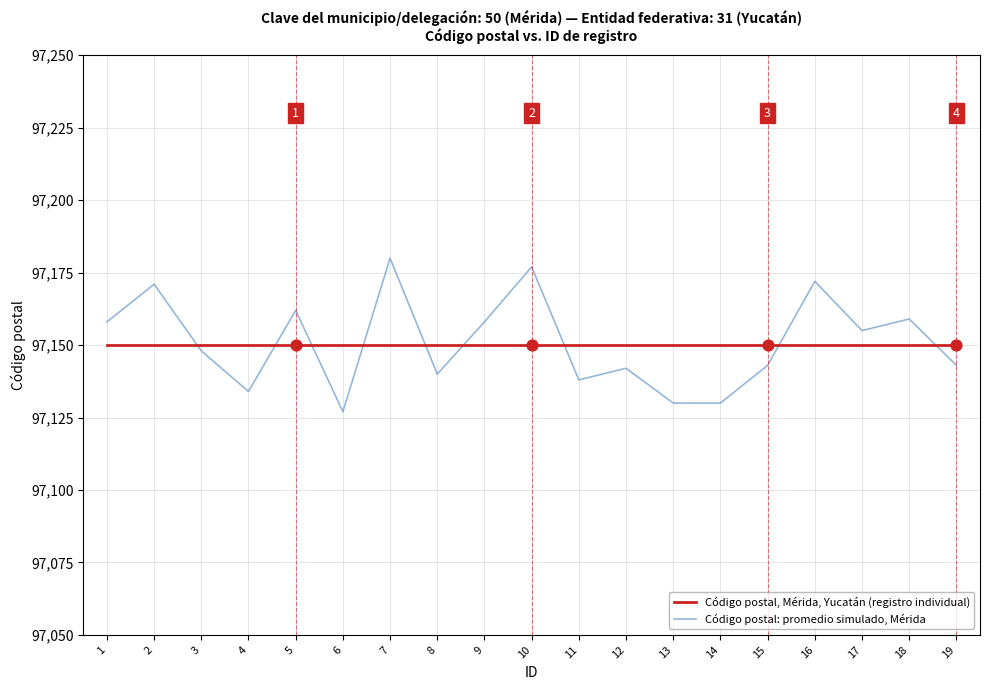

What is the total value across all series at 8?

194290